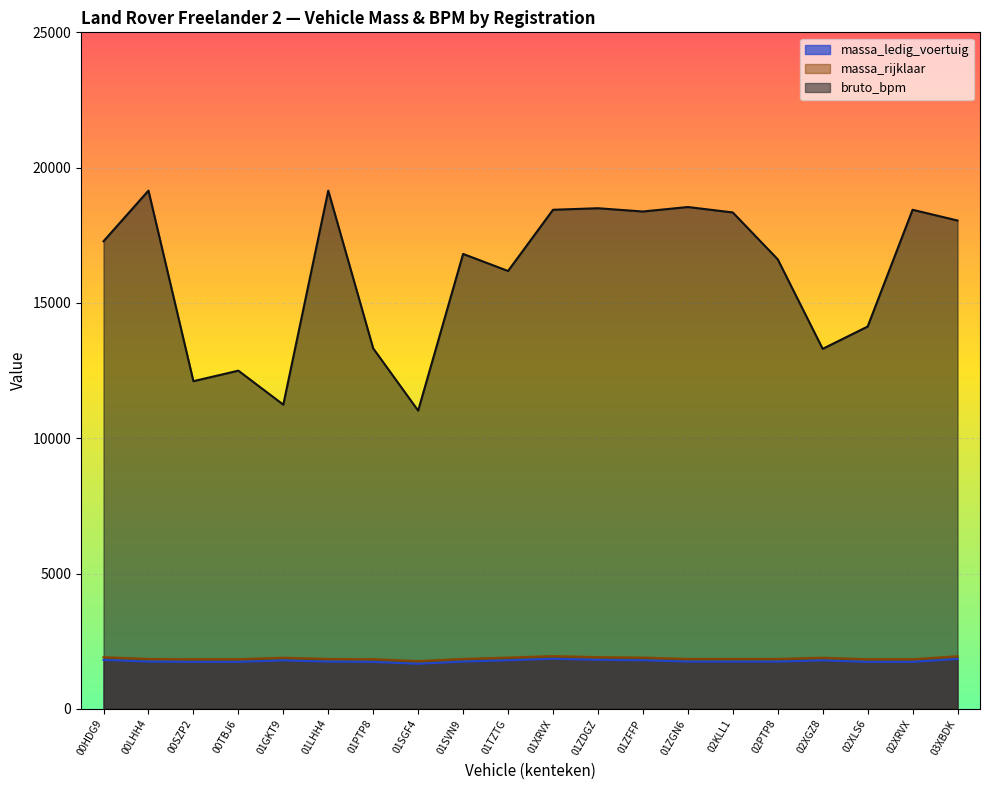

Reading left to right, extract all data points from this chart.

massa_ledig_voertuig: 1810	1745	1735	1735	1790	1745	1735	1665	1745	1795	1849	1810	1795	1745	1745	1745	1790	1735	1735	1843
massa_rijklaar: 1910	1845	1835	1835	1890	1845	1835	1765	1845	1895	1949	1910	1895	1845	1845	1845	1890	1835	1835	1943
bruto_bpm: 17279	19151	12109	12497	11241	19151	13321	11021	16811	16181	18443	18500	18379	18545	18344	16612	13304	14127	18443	18046